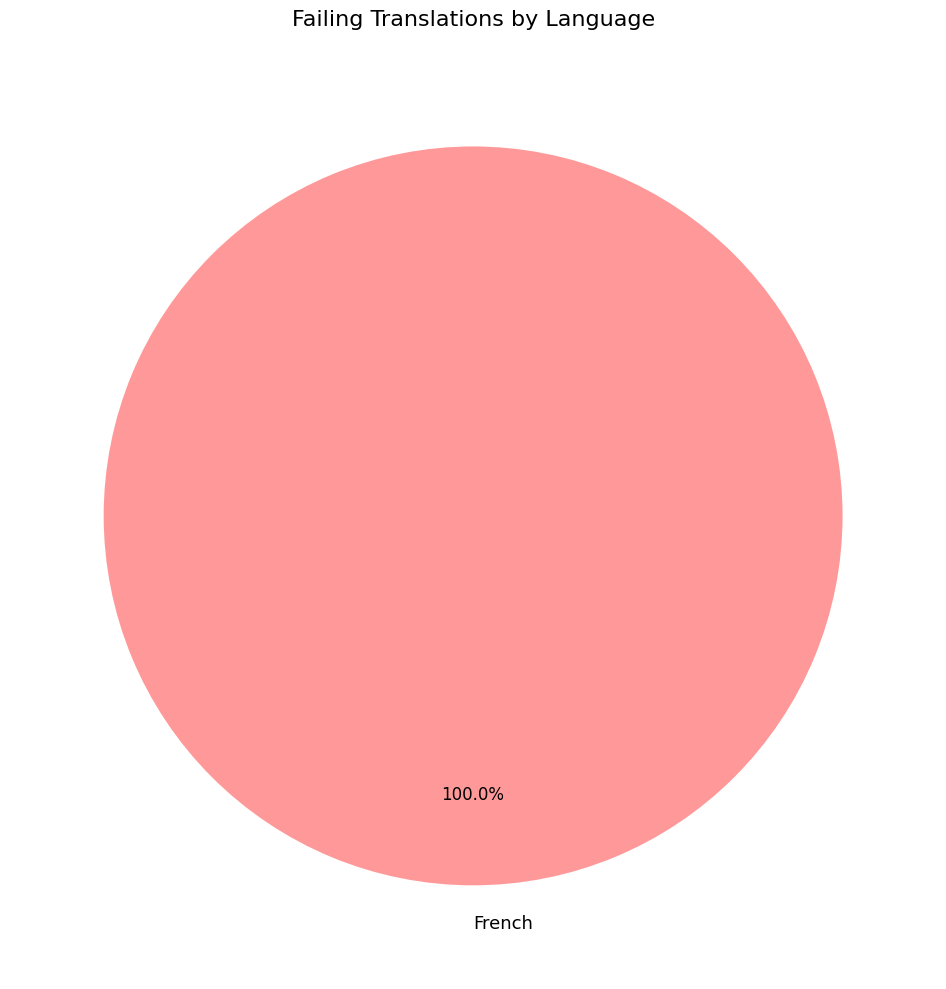

To the nearest percent, what percentage of the pie is French?

100%